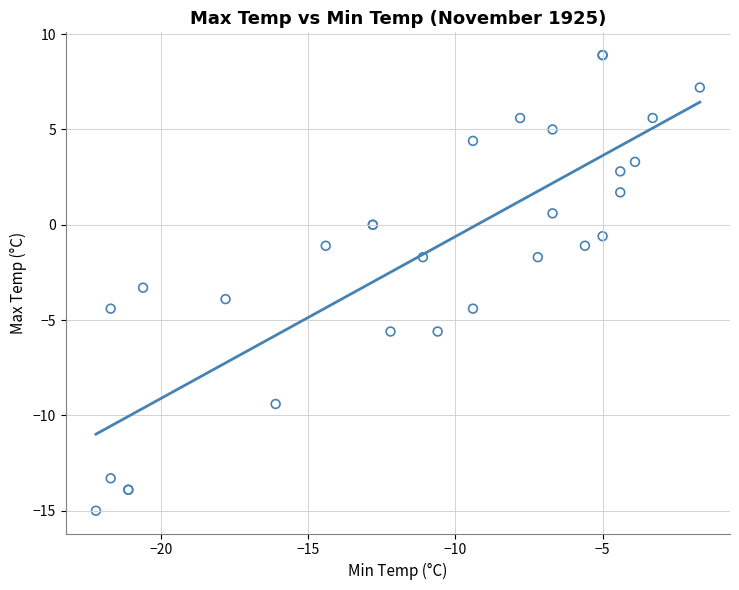

What Y value in the scatter plot is closest to -3?

-3.3